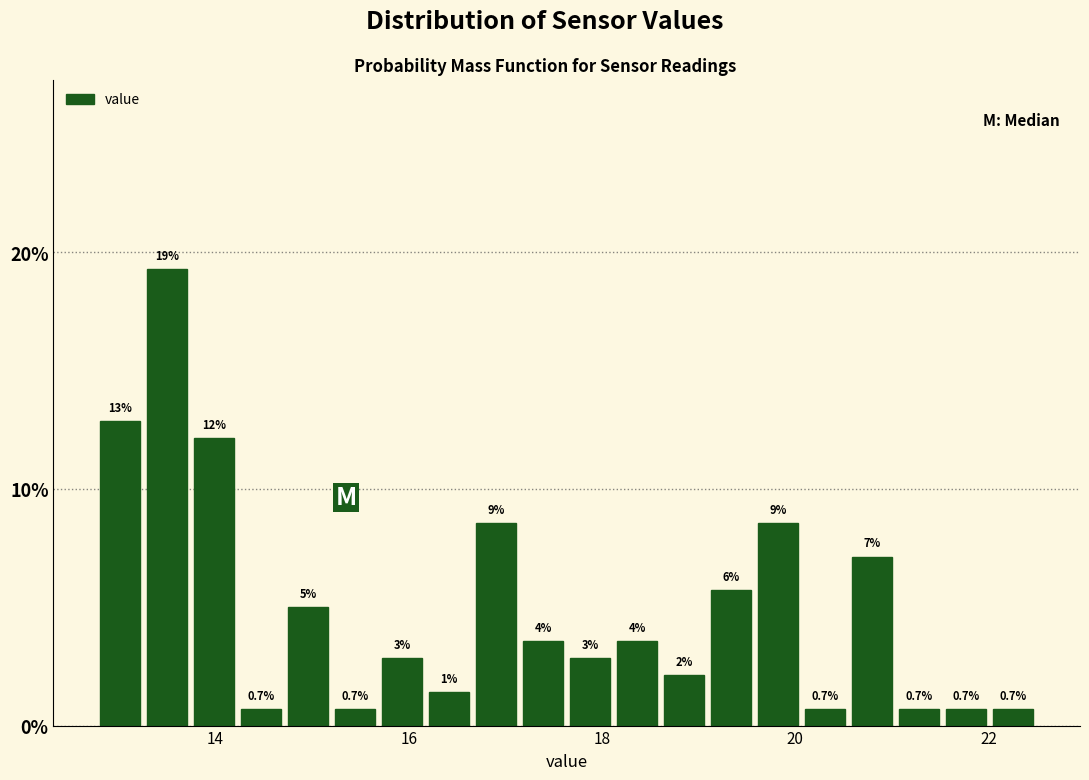

Read against the x-axis, roughly where is the centre of the tallest bar?

13.4